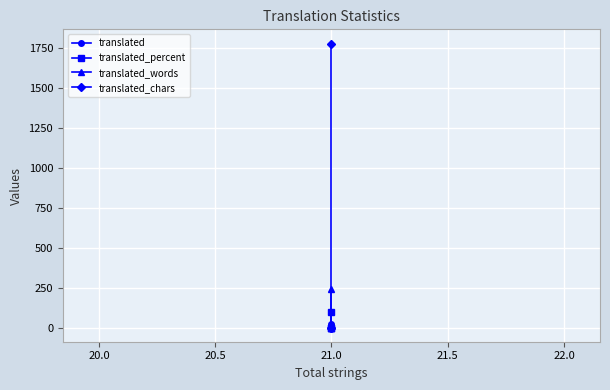

Reading left to right, extract all data points from this chart.

translated: 21	0	0
translated_percent: 100	0	0
translated_words: 241	0	0
translated_chars: 1778	0	0